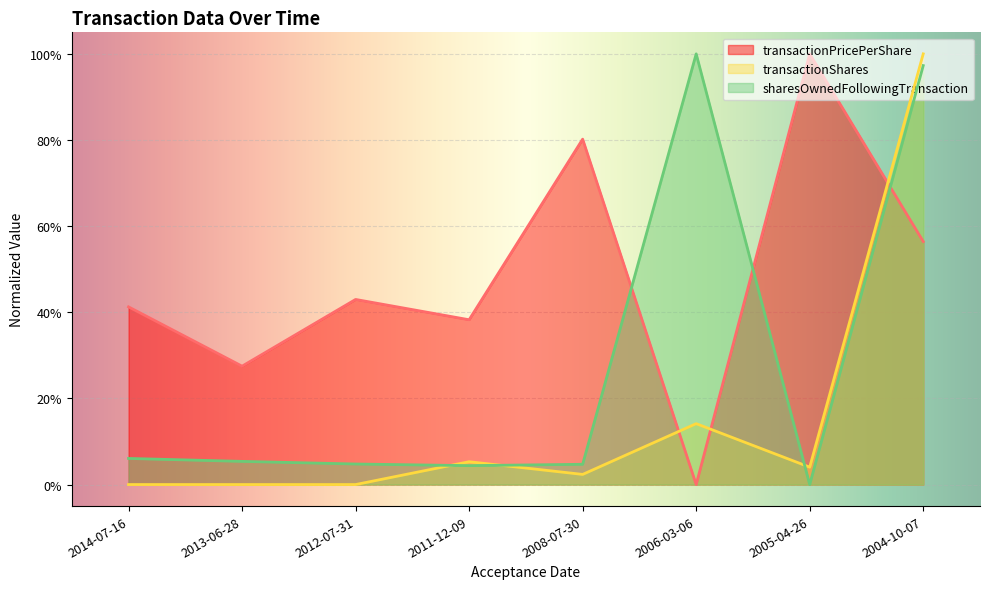

Is it true that transactionPricePerShare equals 18.1 at 2012-07-31?

False